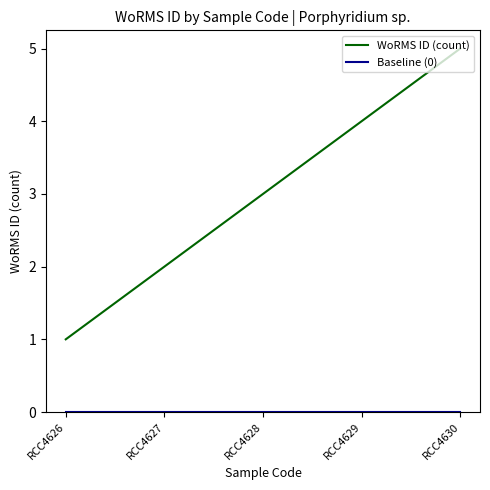

How many lines are shown in the chart?

2